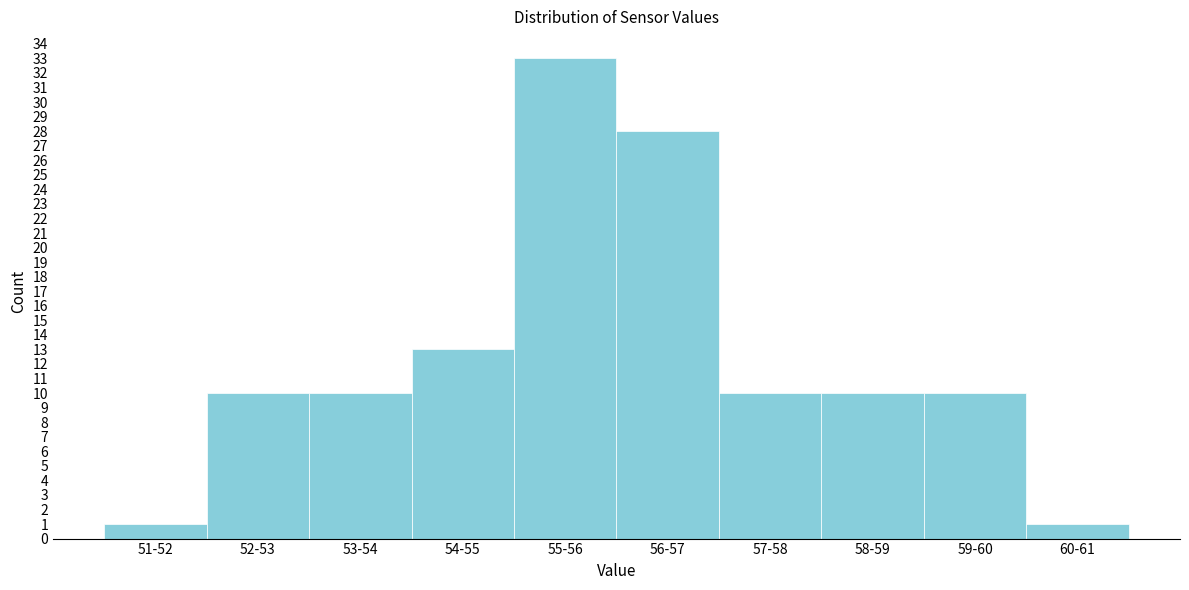

Reading right to left, transcribe all the data shown in this chart.

60-61=1	59-60=10	58-59=10	57-58=10	56-57=28	55-56=33	54-55=13	53-54=10	52-53=10	51-52=1